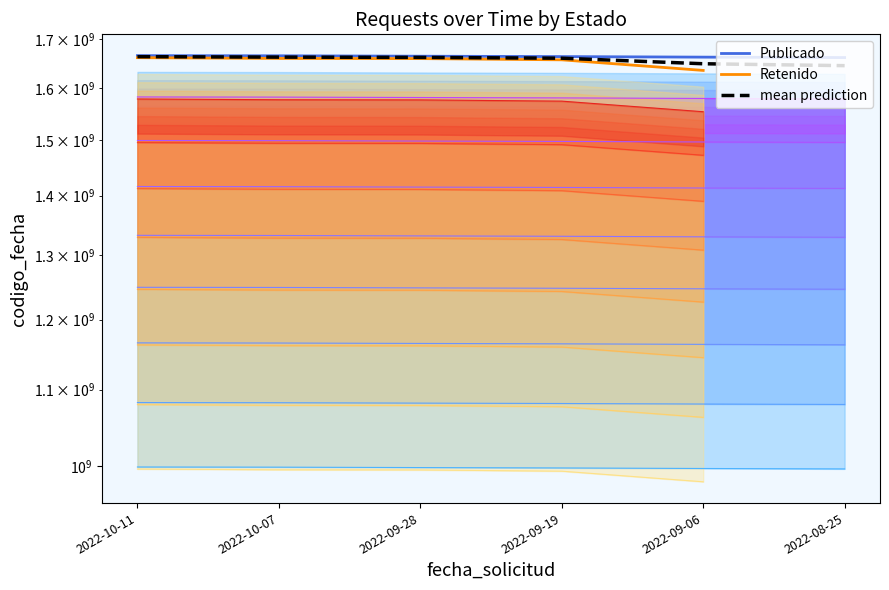

List the labels in order of value, smallest first.

2022-08-25, 2022-09-06, 2022-09-19, 2022-09-28, 2022-10-07, 2022-10-11